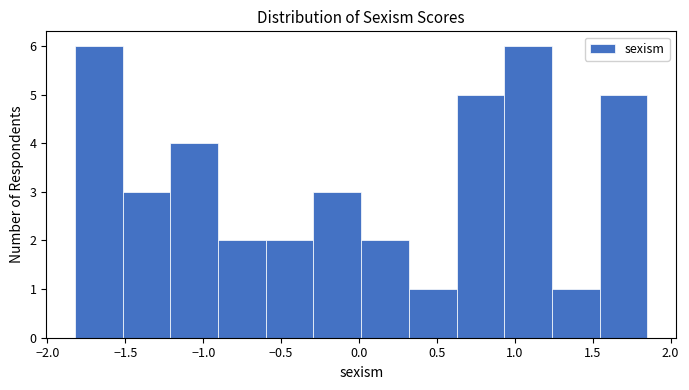

What is the height of the bar covering 0.30 to 0.65 on the x-axis? Neither the bar edges nor the heights are printed on the chart, so give them approximately, as read against the axes.

1